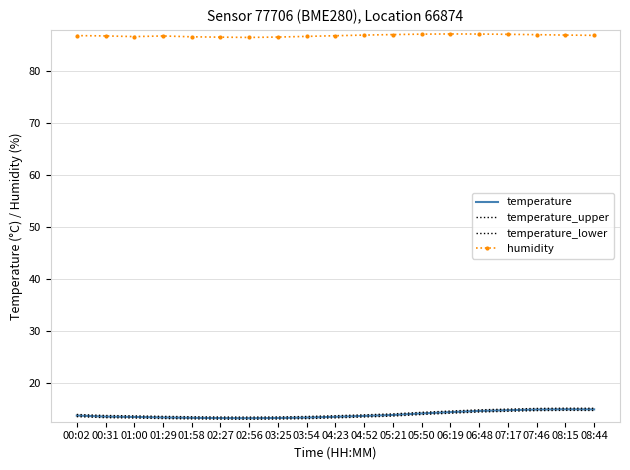

Reading left to right, list all the values displayed in this chart.

temperature: 13.7	13.5	13.4	13.3	13.2	13.2	13.2	13.2	13.3	13.4	13.6	13.8	14.1	14.3	14.6	14.7	14.8	14.9	14.9
temperature_upper: 13.9	13.7	13.6	13.5	13.5	13.4	13.4	13.4	13.5	13.7	13.8	14.0	14.3	14.6	14.8	14.9	15.1	15.1	15.1
temperature_lower: 13.5	13.3	13.2	13.1	13.0	13.0	13.0	13.0	13.1	13.2	13.4	13.6	13.9	14.1	14.4	14.5	14.6	14.7	14.7
humidity: 86.9	86.8	86.7	86.8	86.7	86.6	86.5	86.6	86.8	86.9	87.0	87.1	87.2	87.2	87.2	87.2	87.1	87.0	87.0